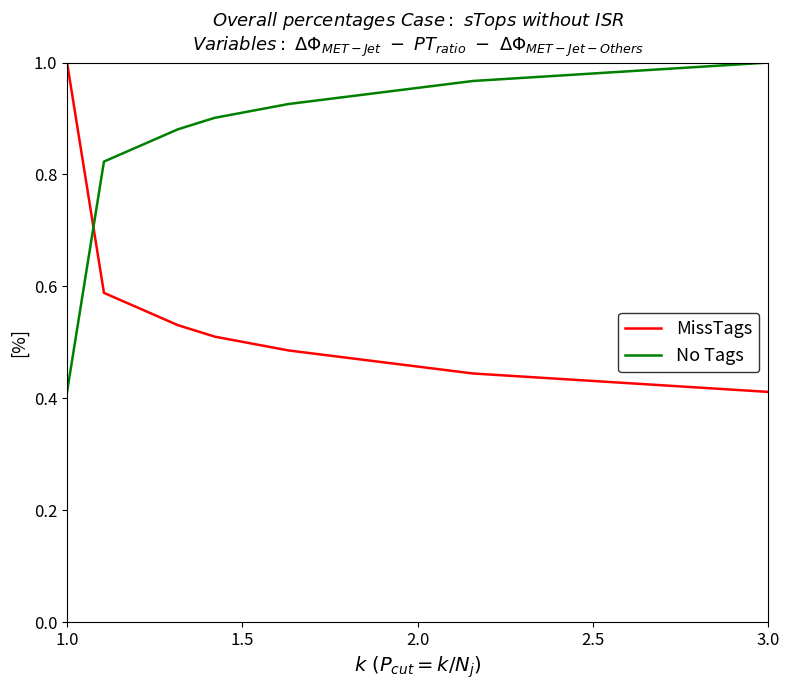

Which series has the largest total across all categories?

No Tags